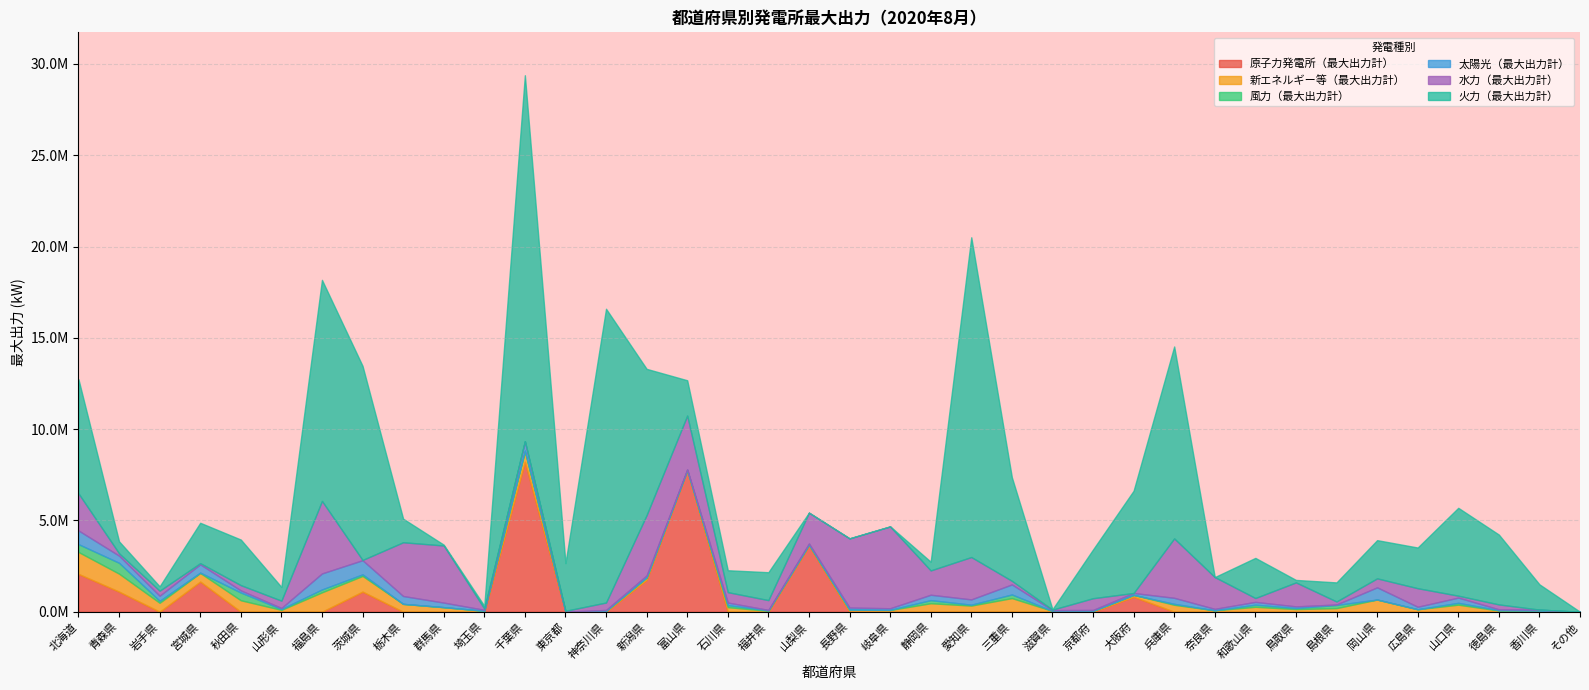

The 風力（最大出力計） series shows 731 at 神奈川県. True or false?

False